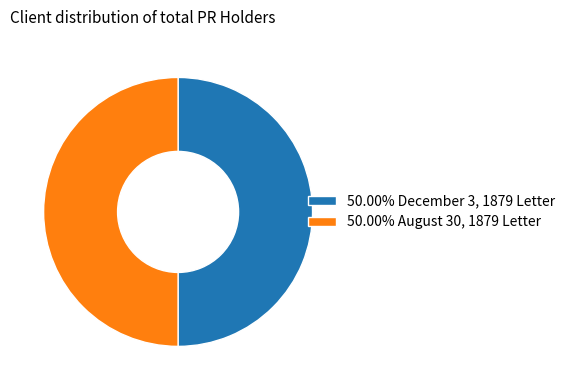

Combined, do 50.00% December 3, 1879 Letter and 50.00% August 30, 1879 Letter account for over 50%?

Yes